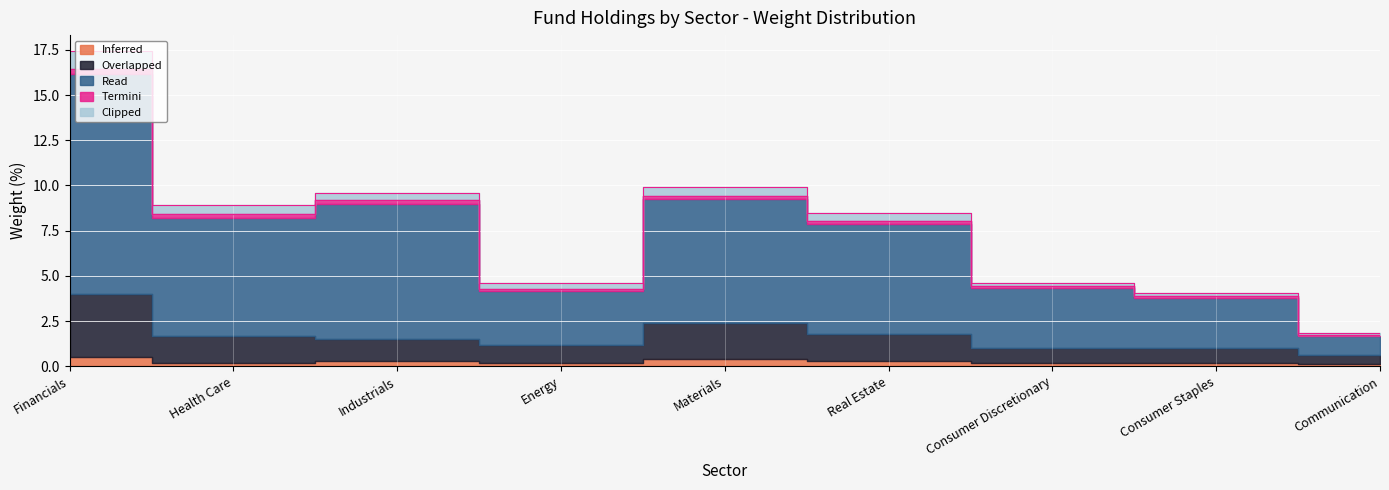

True or false: Inferred has a value of 0.3 at Industrials.

True